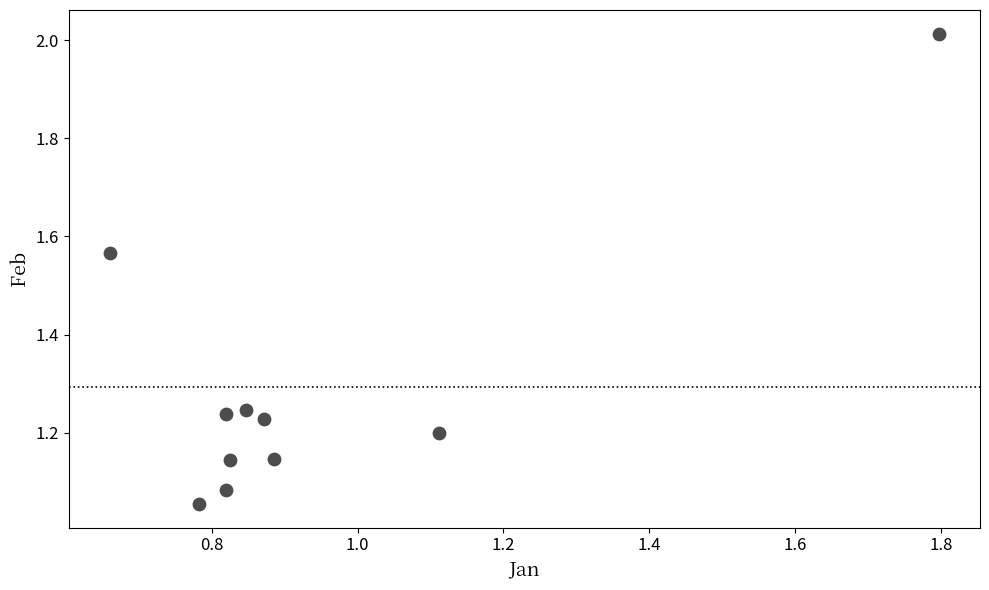

What is the range of Y values (max minus min)?

1.0